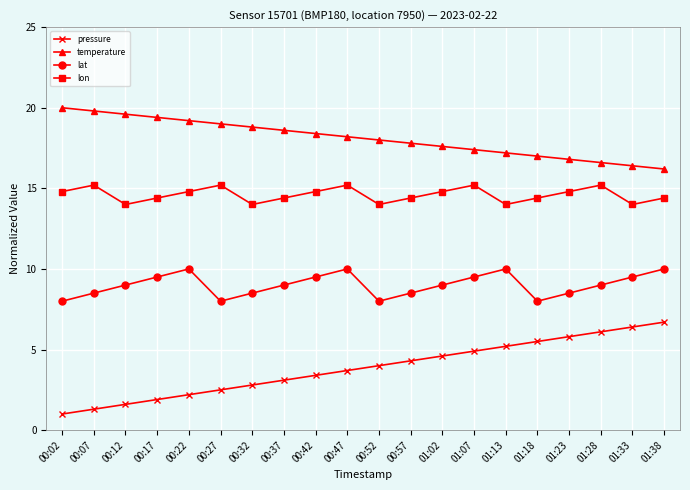

Reading left to right, transcribe all the data shown in this chart.

pressure: 1.0	1.3	1.6	1.9	2.2	2.5	2.8	3.1	3.4	3.7	4.0	4.3	4.6	4.9	5.2	5.5	5.8	6.1	6.4	6.7
temperature: 20.0	19.8	19.6	19.4	19.2	19.0	18.8	18.6	18.4	18.2	18.0	17.8	17.6	17.4	17.2	17.0	16.8	16.6	16.4	16.2
lat: 8.0	8.5	9.0	9.5	10.0	8.0	8.5	9.0	9.5	10.0	8.0	8.5	9.0	9.5	10.0	8.0	8.5	9.0	9.5	10.0
lon: 14.8	15.2	14.0	14.4	14.8	15.2	14.0	14.4	14.8	15.2	14.0	14.4	14.8	15.2	14.0	14.4	14.8	15.2	14.0	14.4